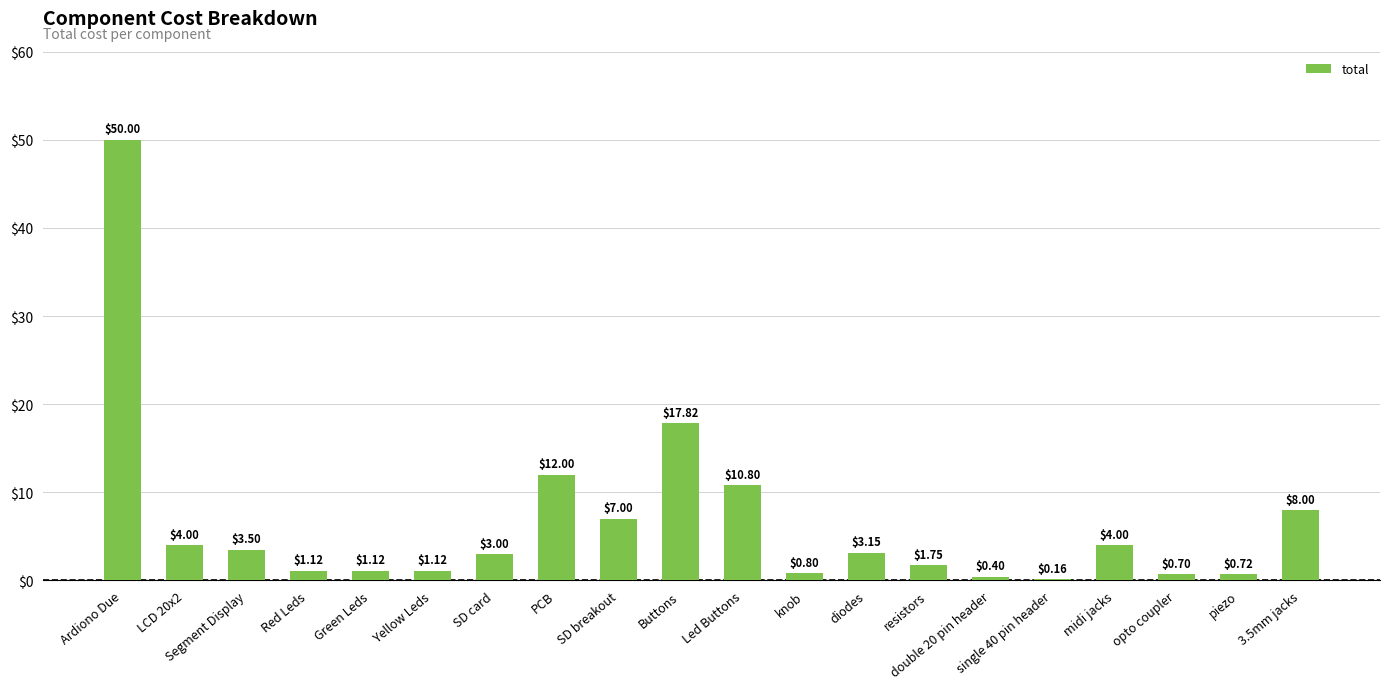

Which label corresponds to the largest value in the chart?

Ardiono Due